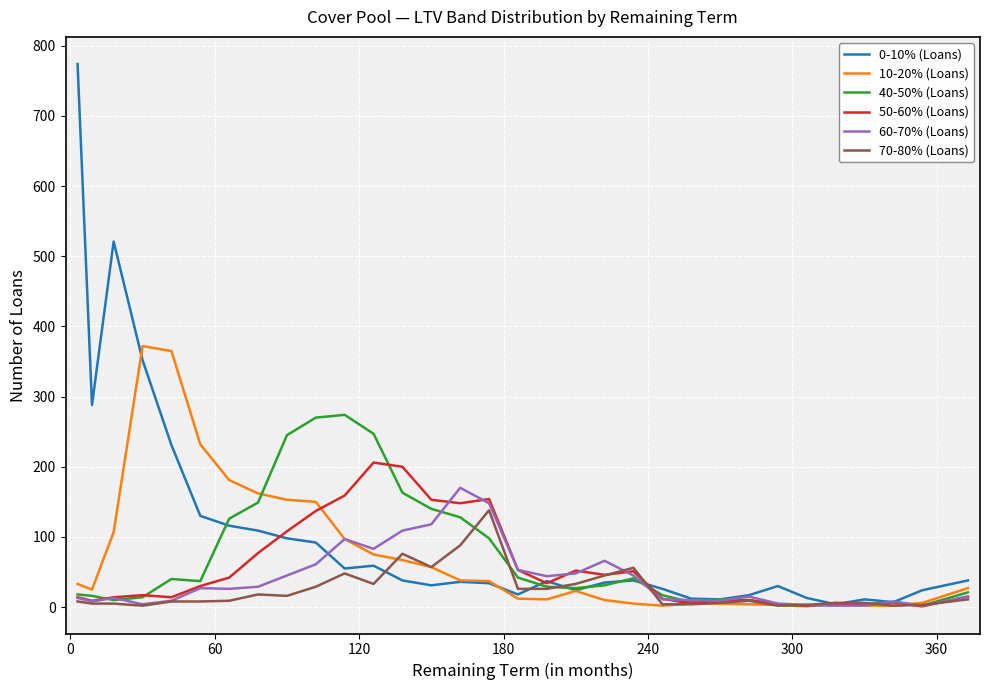

What are all the series names shown in the legend?

0-10% (Loans), 10-20% (Loans), 40-50% (Loans), 50-60% (Loans), 60-70% (Loans), 70-80% (Loans)